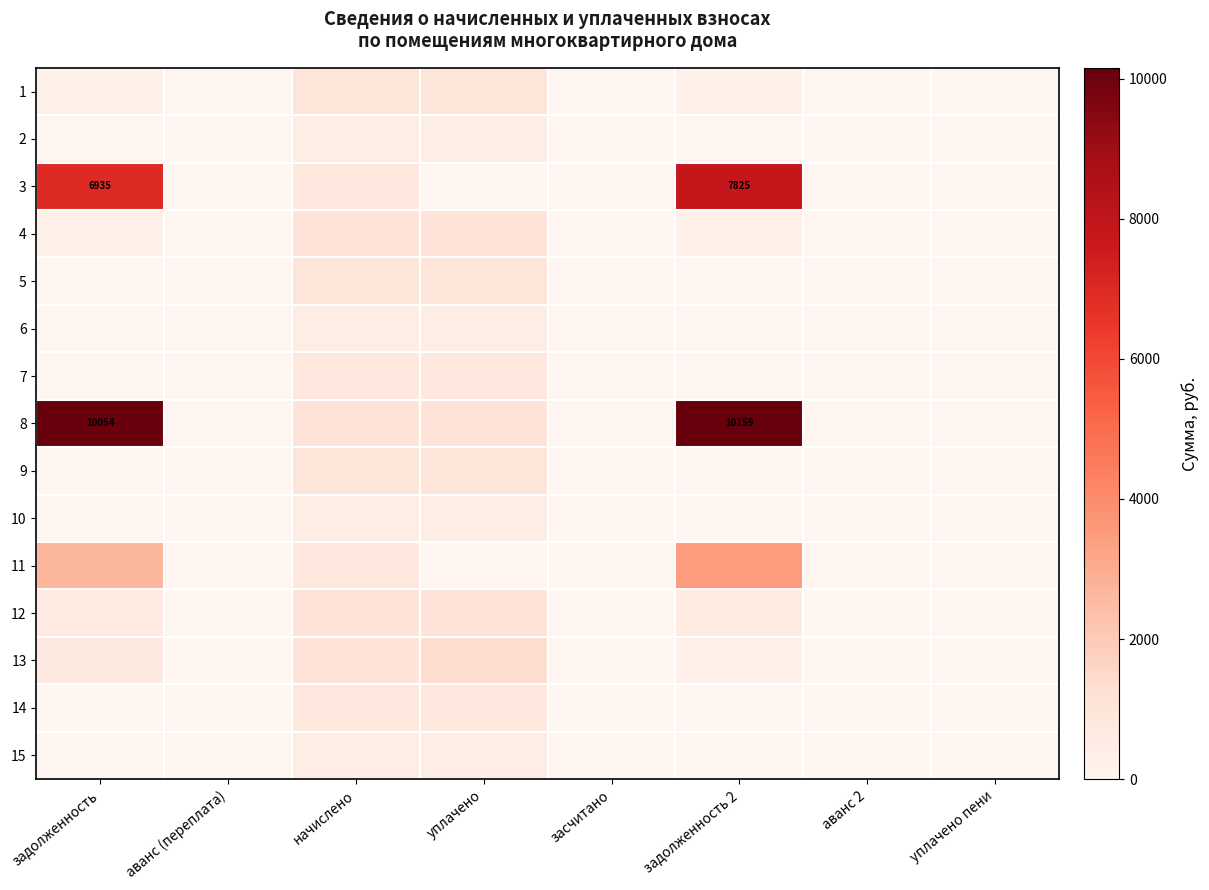

At начислено, list the series in order from smallest to largest.

2, 6, 10, 15, 11, 3, 14, 7, 5, 1, 9, 4, 8, 12, 13